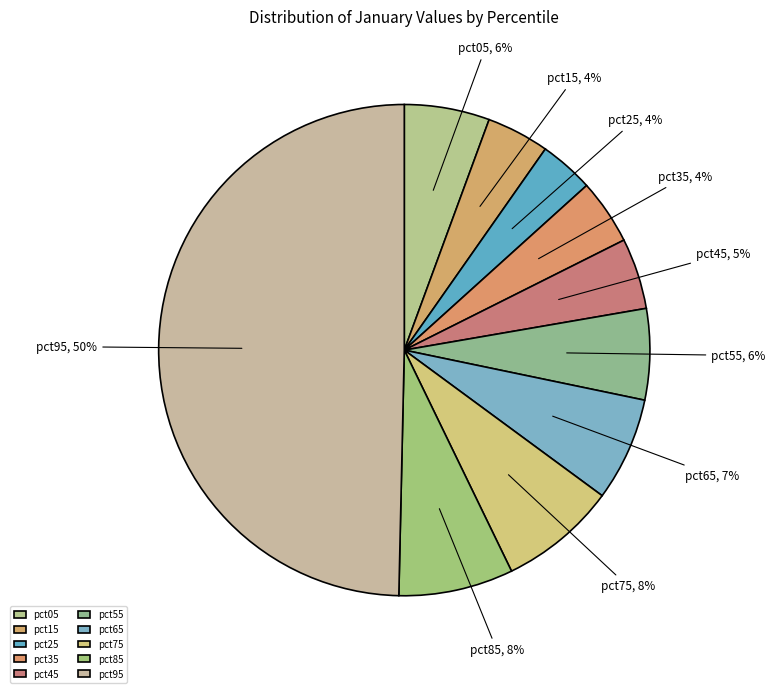

To the nearest percent, what is the average slice percentage?

10%